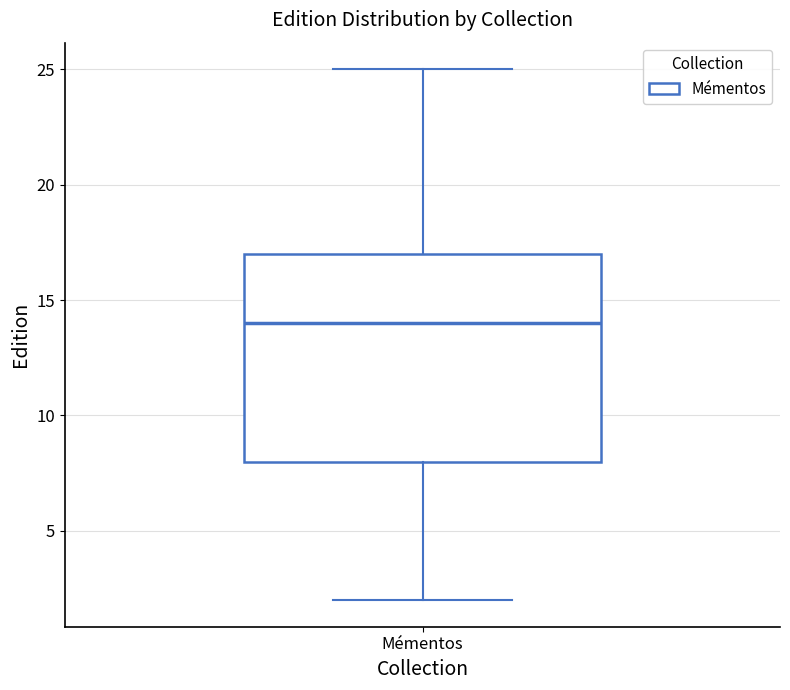

Transcribe this box plot: give where the median line is, the range the box spans, and where the two whiskers end, as read against the y-axis. The values are not printed on the chart, so give them approximately, as read against the axis.

median 14, box 8 to 17, whiskers 2 to 25